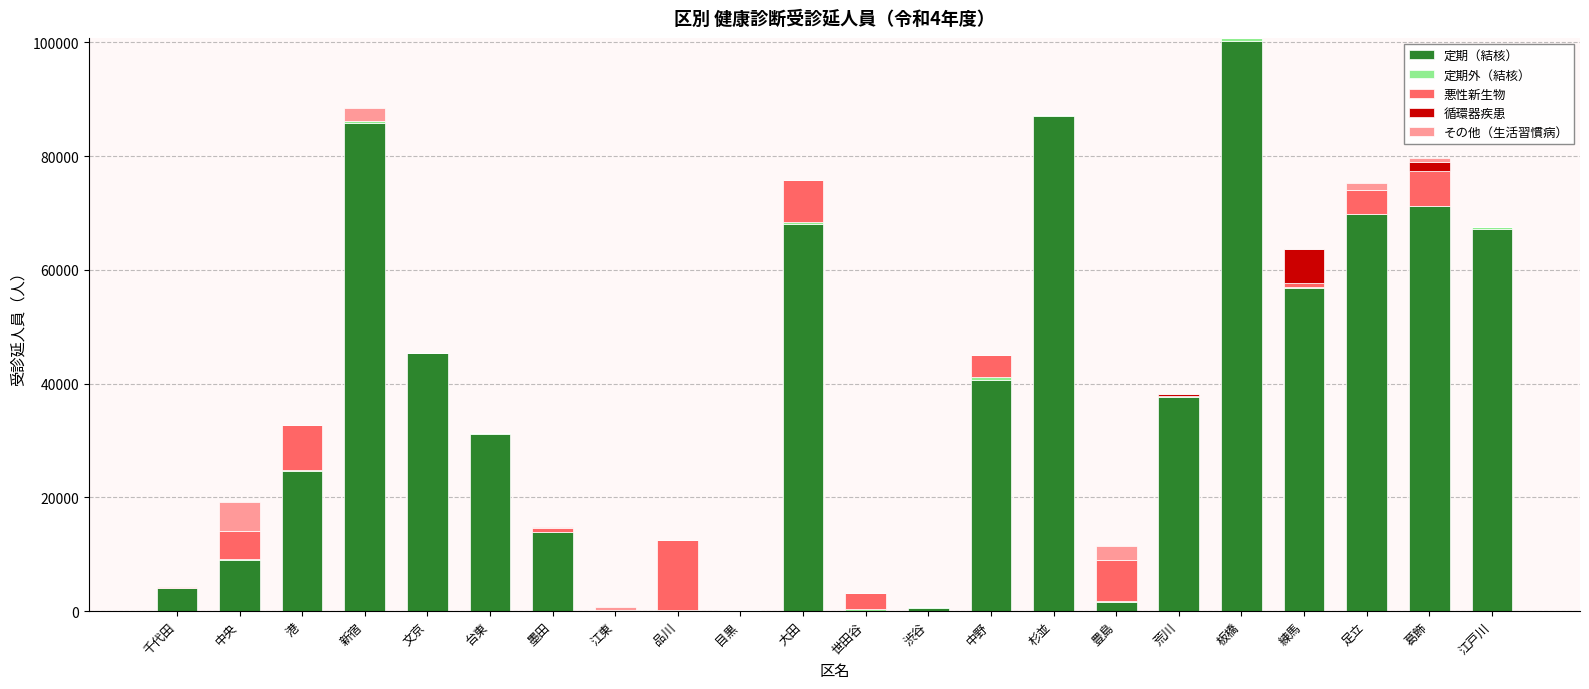

The 定期（結核） series shows 45349 at 文京. True or false?

True